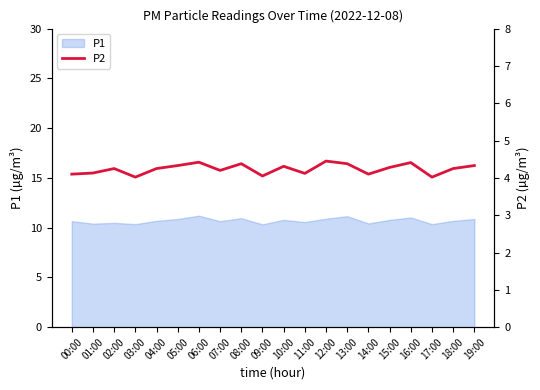

True or false: the data shows 4.4 at 16:00.

True